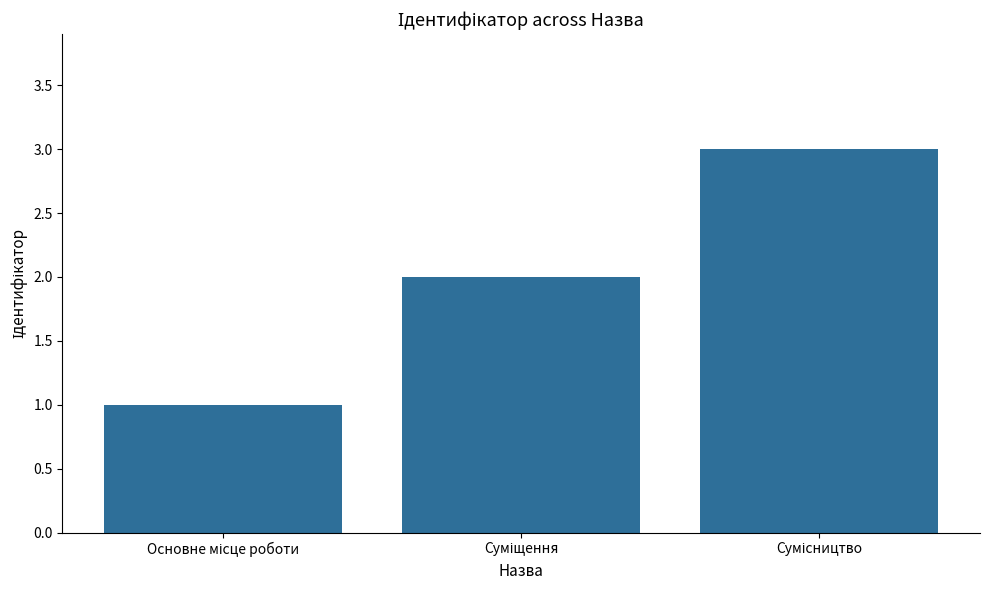

What is the sum of all values?

6